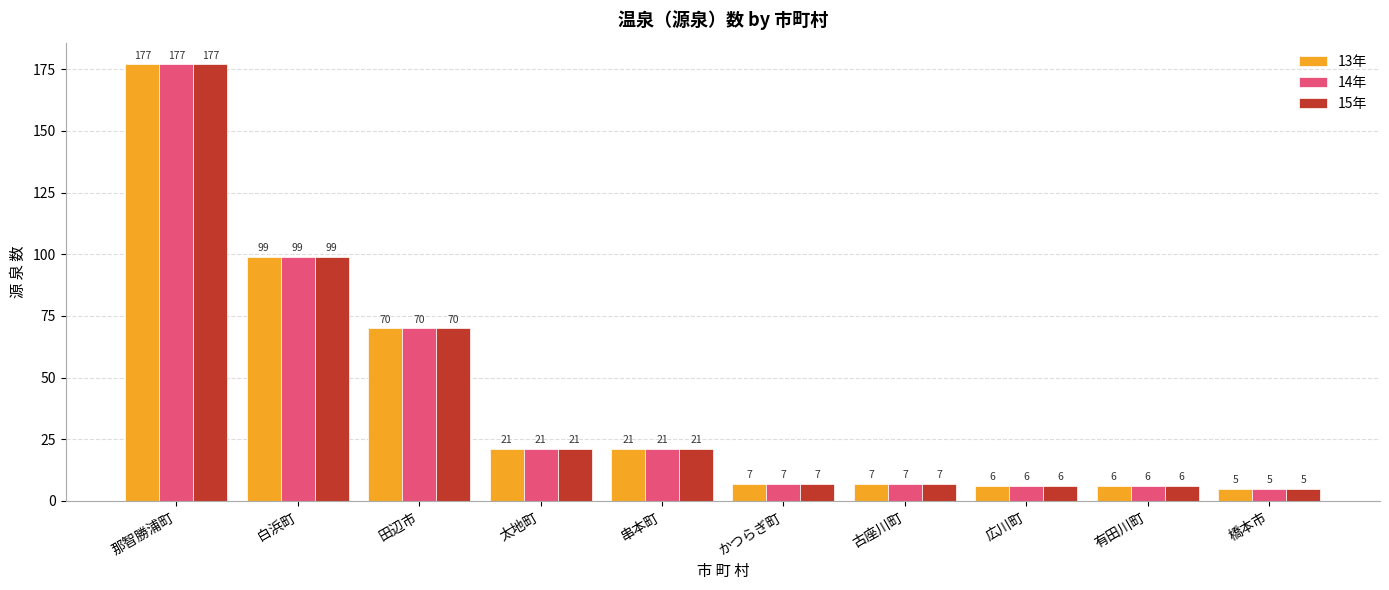

How many distinct data groups are displayed?

3